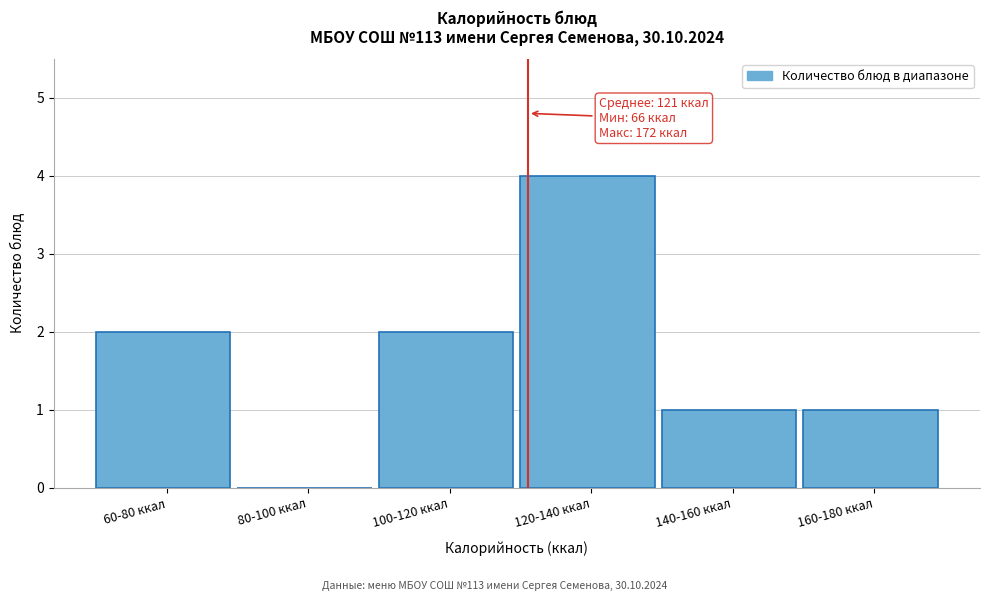

Reading right to left, transcribe all the data shown in this chart.

160-180 ккал=1	140-160 ккал=1	120-140 ккал=4	100-120 ккал=2	80-100 ккал=0	60-80 ккал=2